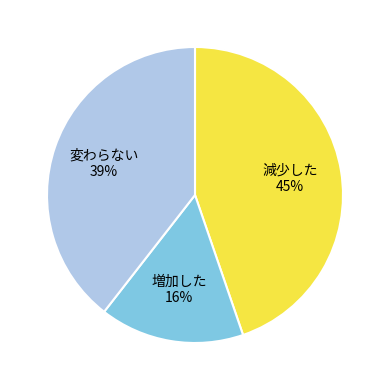

Rank the categories by value from lowest to highest.

増加した, 変わらない, 減少した